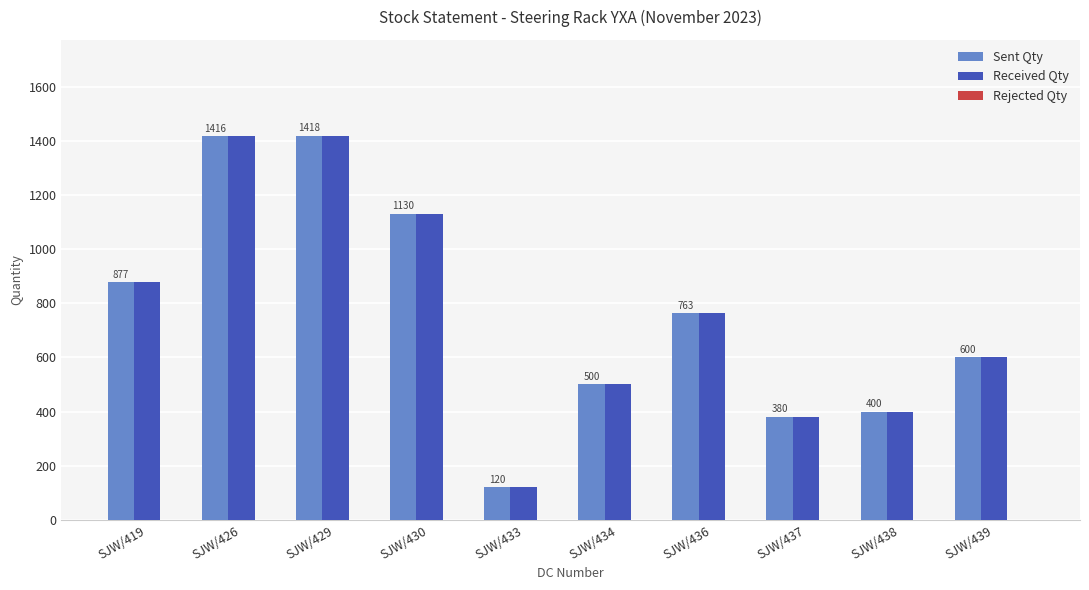

What is the value of the Sent Qty bar at the 8th from the left?

380